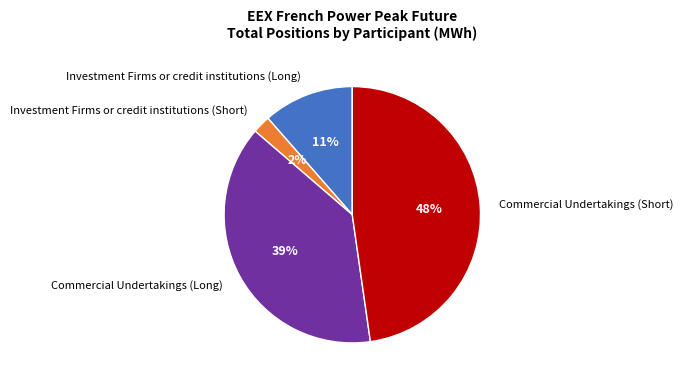

What percentage is the Investment Firms or credit institutions (Short) slice, to the nearest percent?

2%